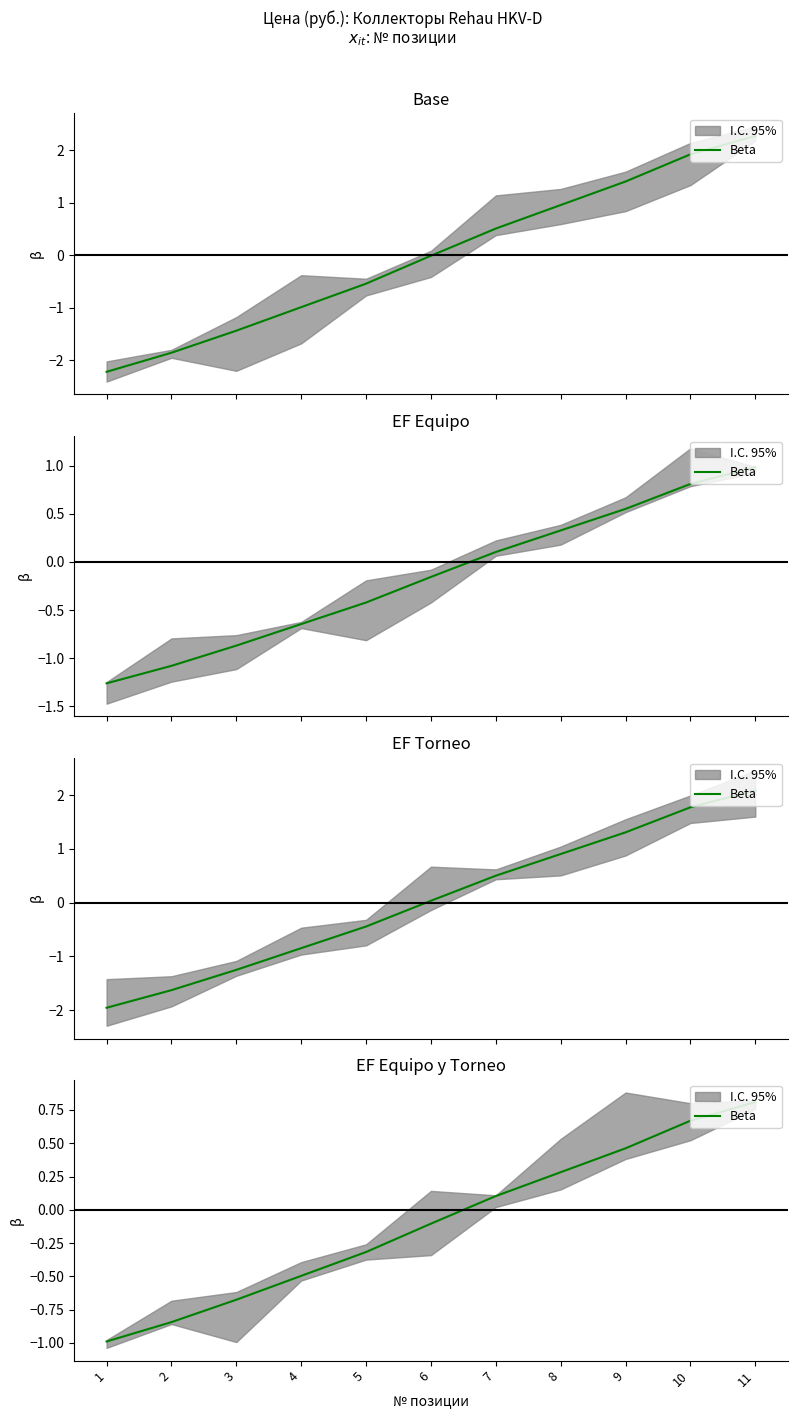

List the labels in order of value, smallest first.

1, 2, 3, 4, 5, 6, 7, 8, 9, 10, 11